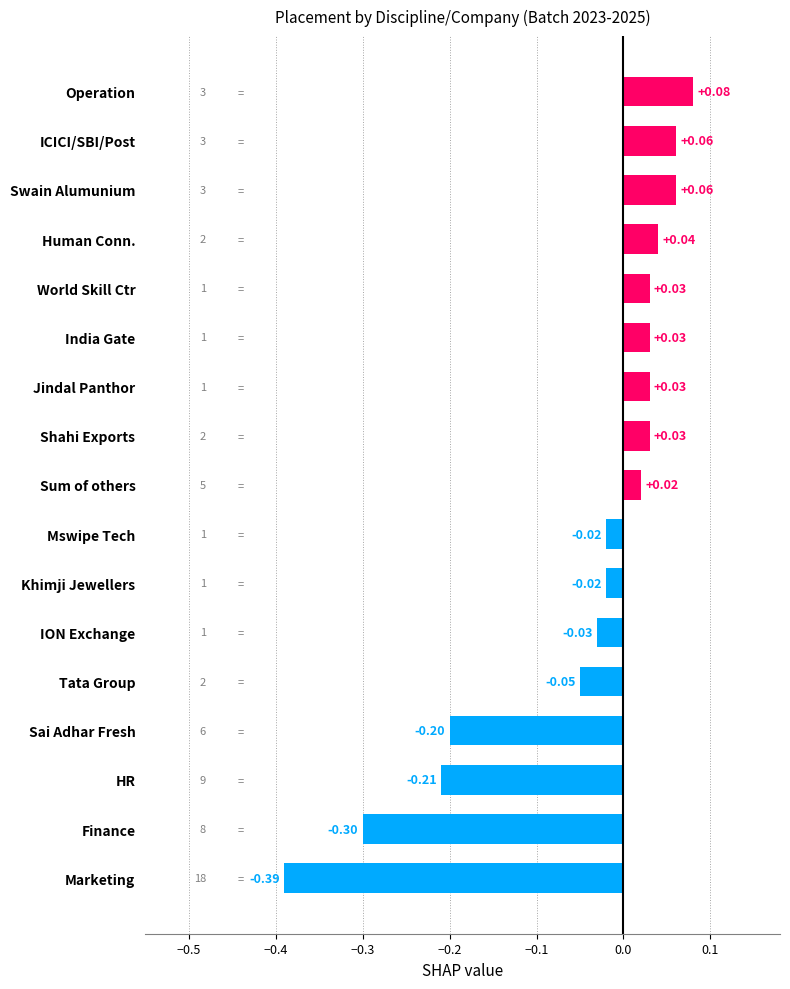

Which category has the lowest value across all series?

Marketing